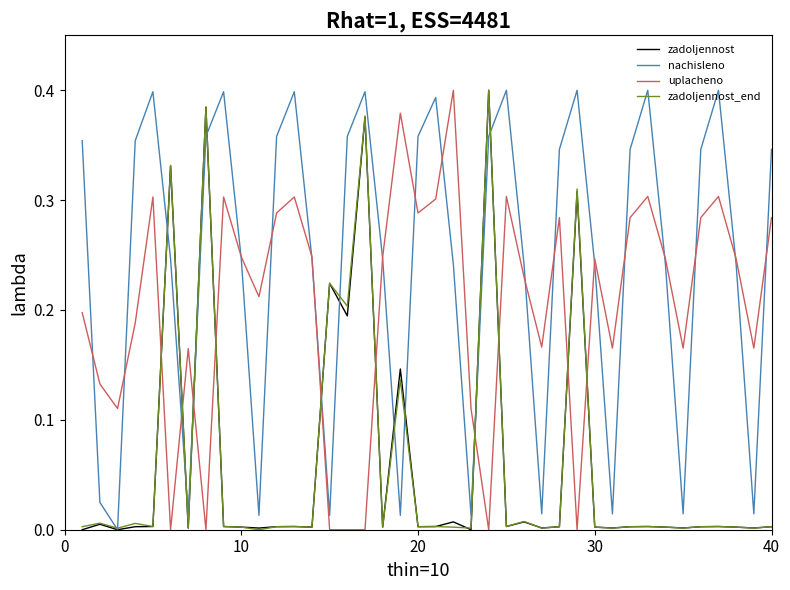

True or false: uplacheno and zadoljennost cross at least once.

True